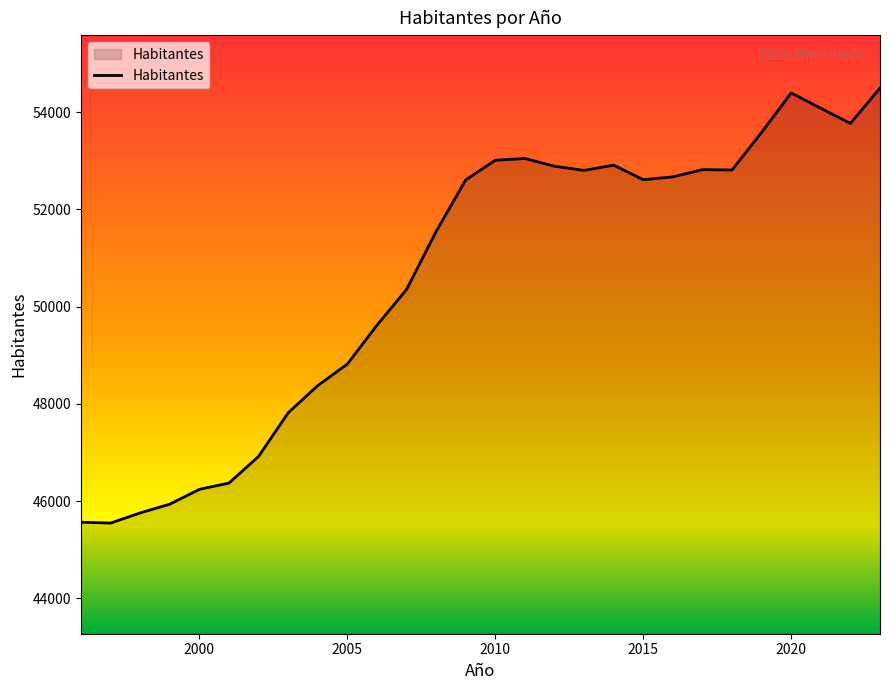

What is the greatest value displayed?

54498